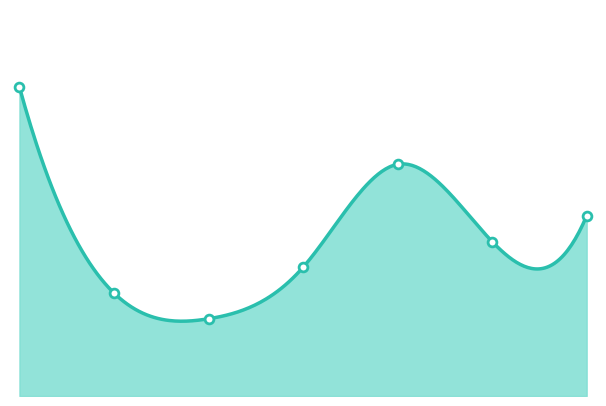

Between 2 and 3, which is larger?

3